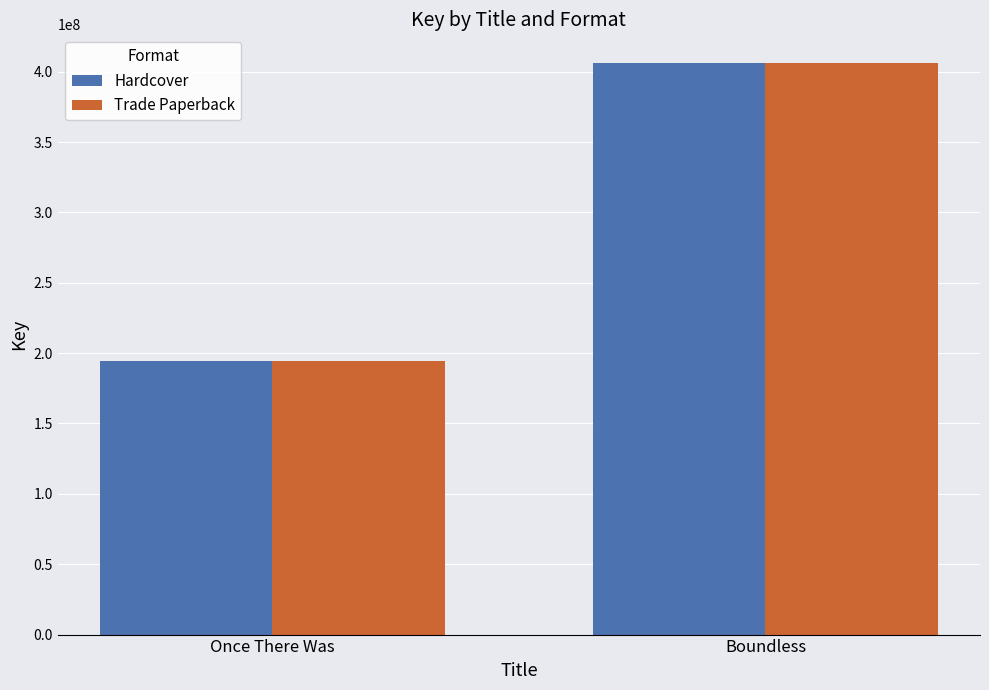

The Hardcover series shows 635313453 at Boundless. True or false?

False